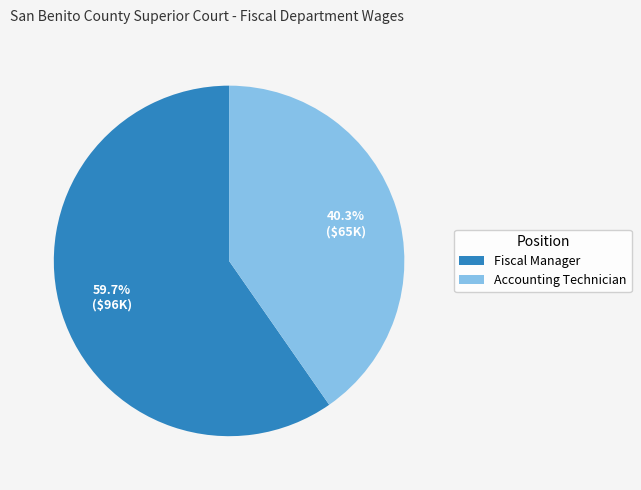

What is the smallest slice in the pie chart?

Accounting Technician